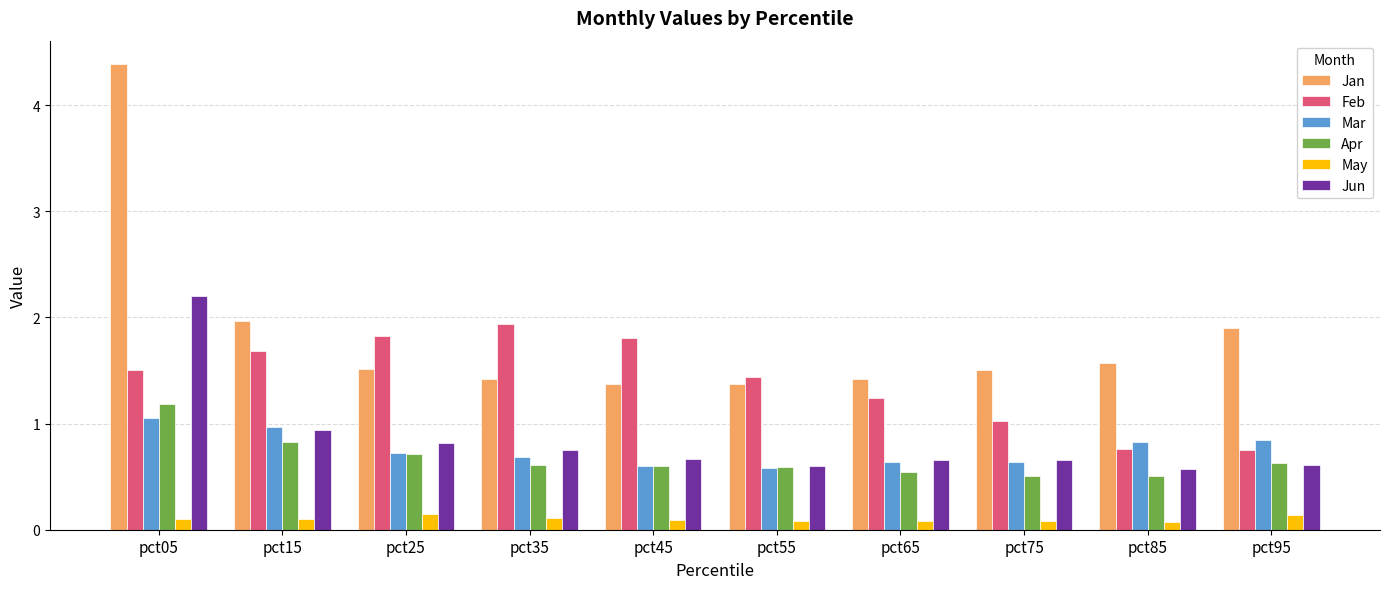

Between pct15 and pct75, which series saw the biggest shift?

Feb